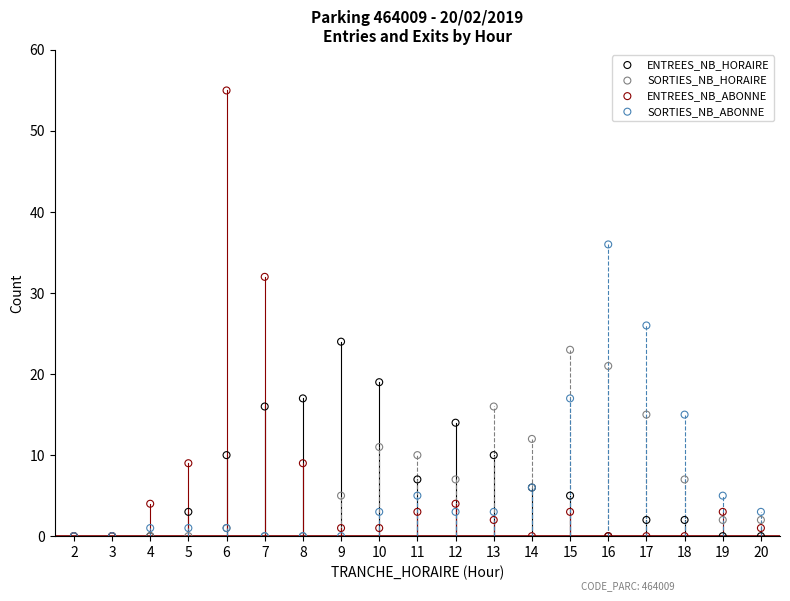

Which series reaches the maximum Y coordinate?

ENTREES_NB_ABONNE